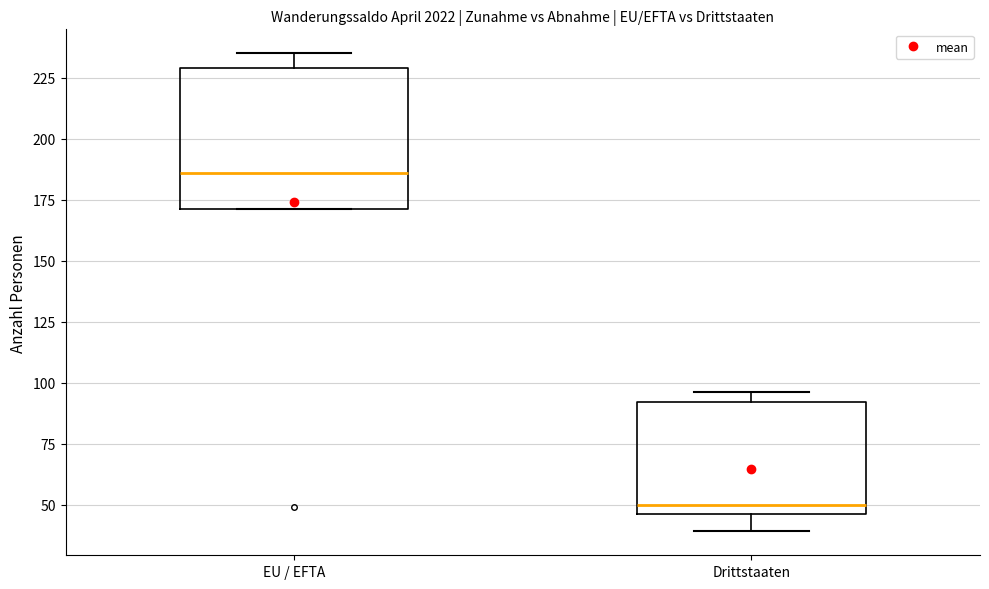

Where is the lower edge of the box for Drittstaaten on the y-axis? The values are not printed on the chart, so give them approximately, as read against the axis.

45